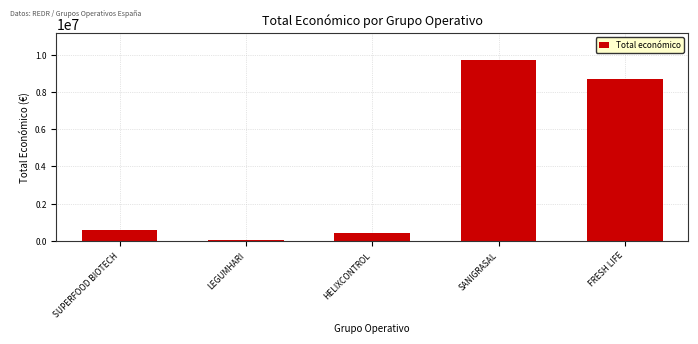

Rank the categories by value from highest to lowest.

SANIGRASAL, FRESH LIFE, SUPERFOOD BIOTECH, HELIXCONTROL, LEGUMHARI